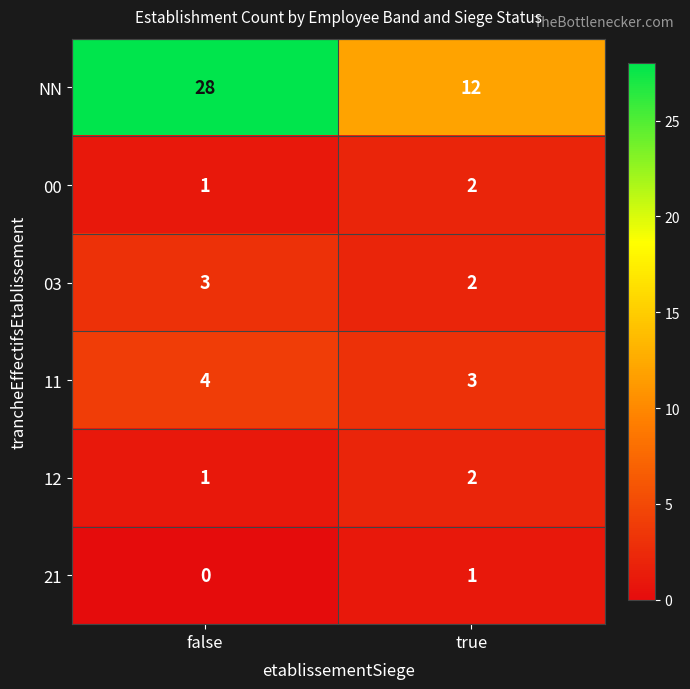

Reading right to left, what are all the values shown in this chart?

NN: 12	28
00: 2	1
03: 2	3
11: 3	4
12: 2	1
21: 1	0